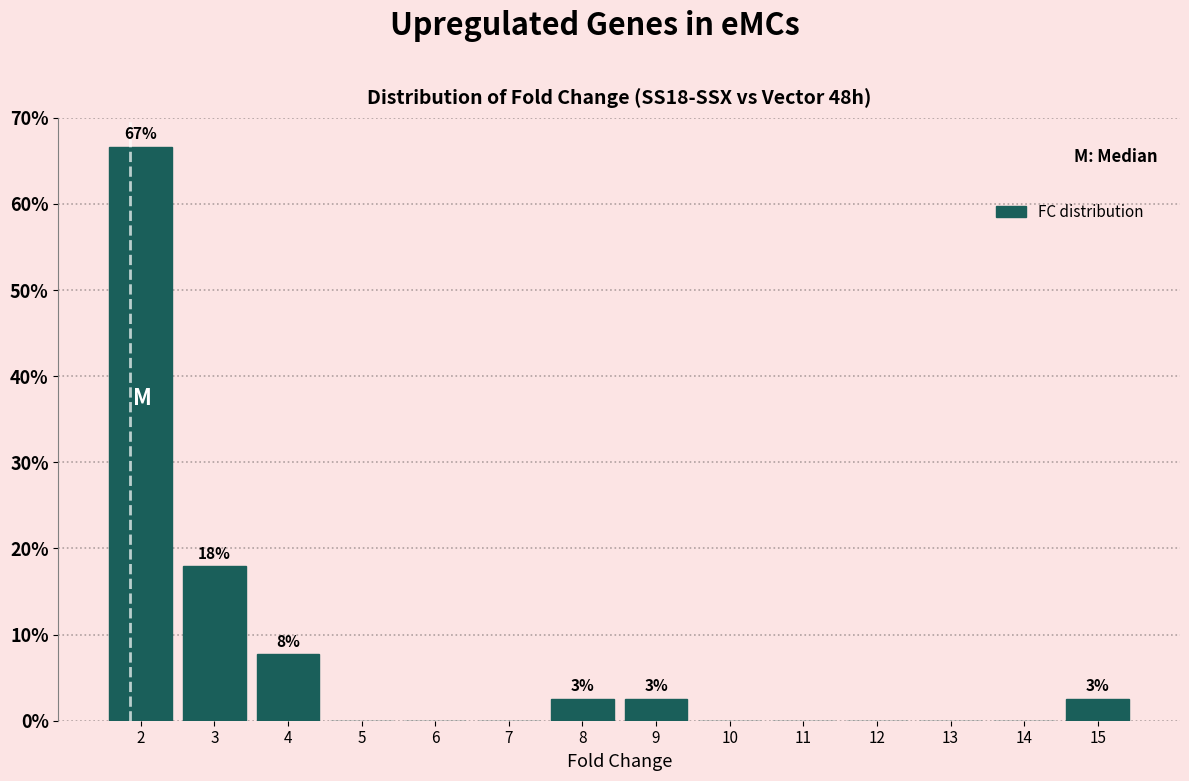

Reading left to right, transcribe all the data shown in this chart.

2=66.7	3=17.9	4=7.7	5=0.0	6=0.0	7=0.0	8=2.6	9=2.6	10=0.0	11=0.0	12=0.0	13=0.0	14=0.0	15=2.6